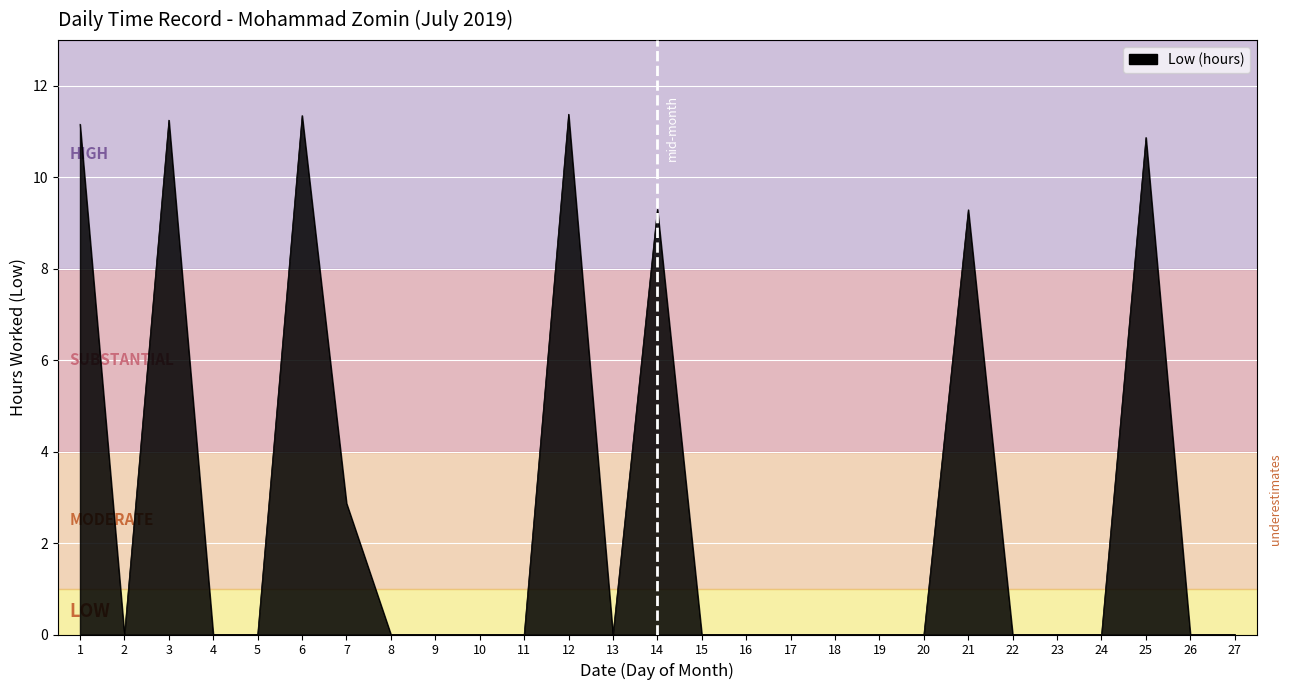

Where is the data nearest to the value 5?

7